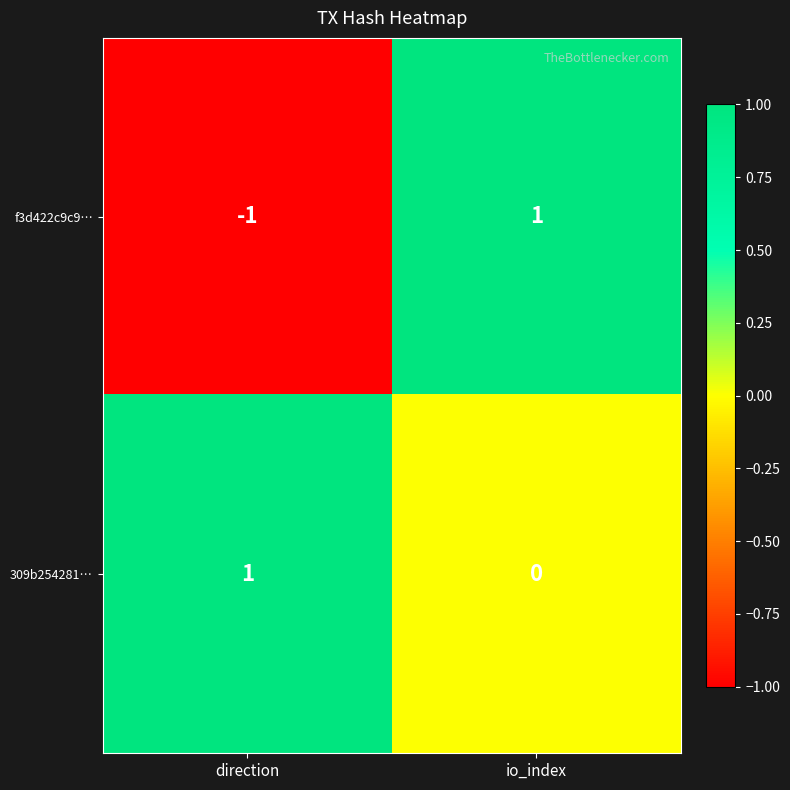

Count the number of data series in this chart.

2